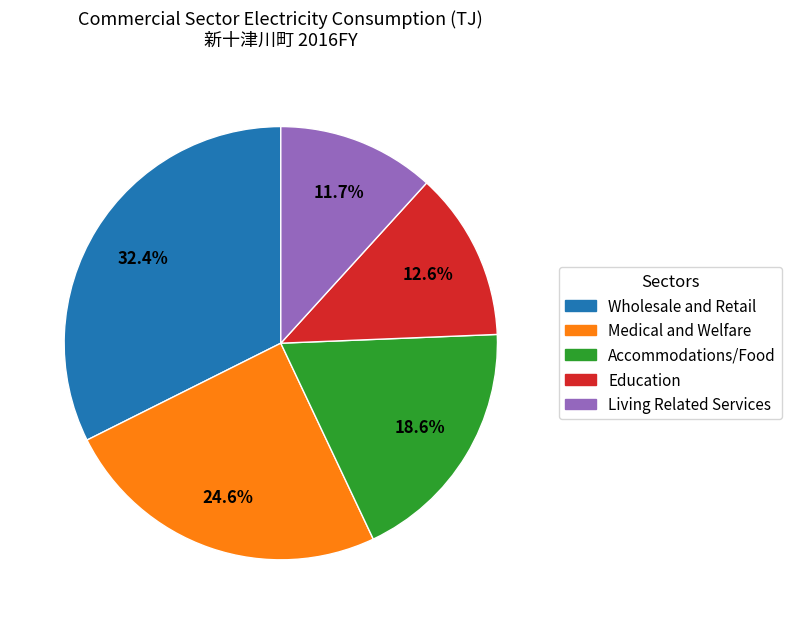

Is there a majority slice in this chart?

No